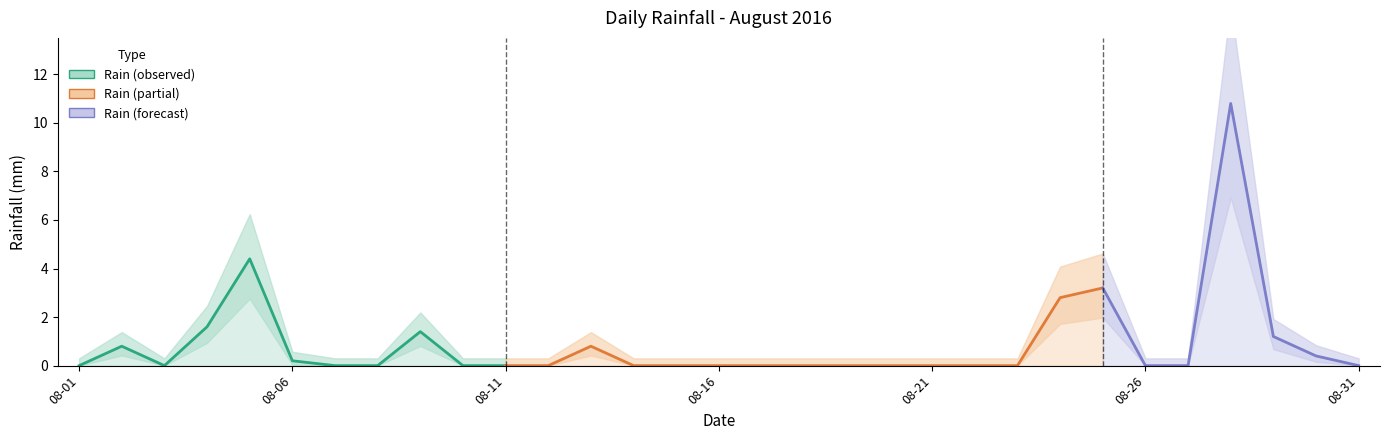

What is the value of the 25th point from the left?

3.2